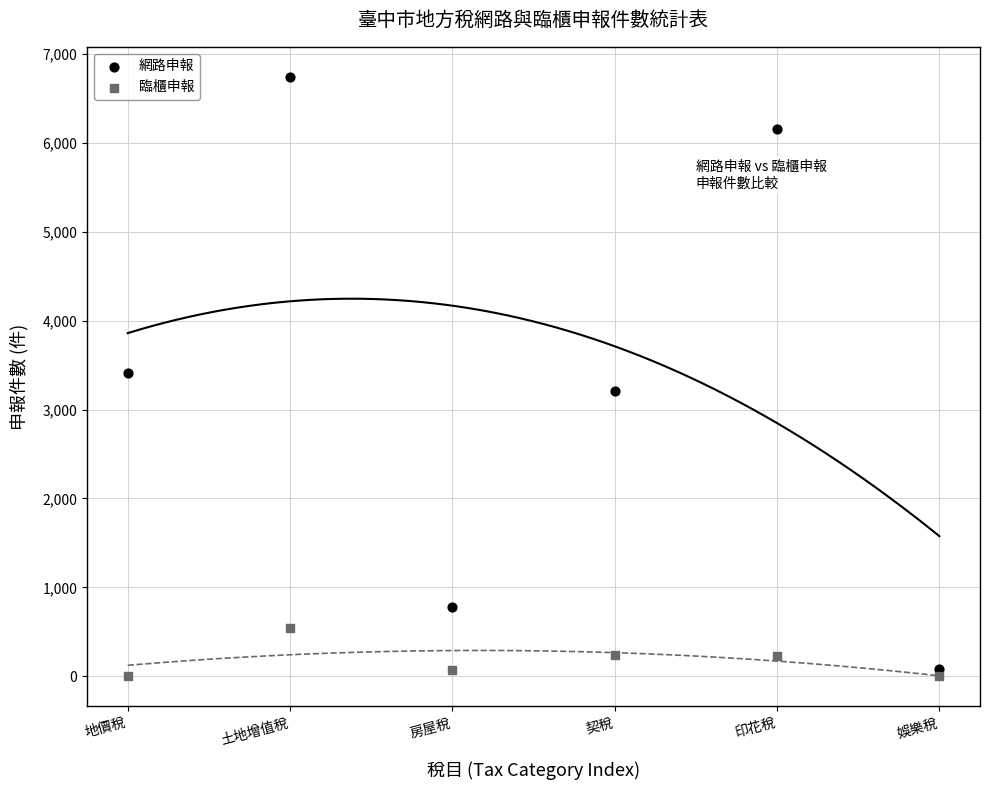

Which series has the largest Y range (max minus min)?

網路申報